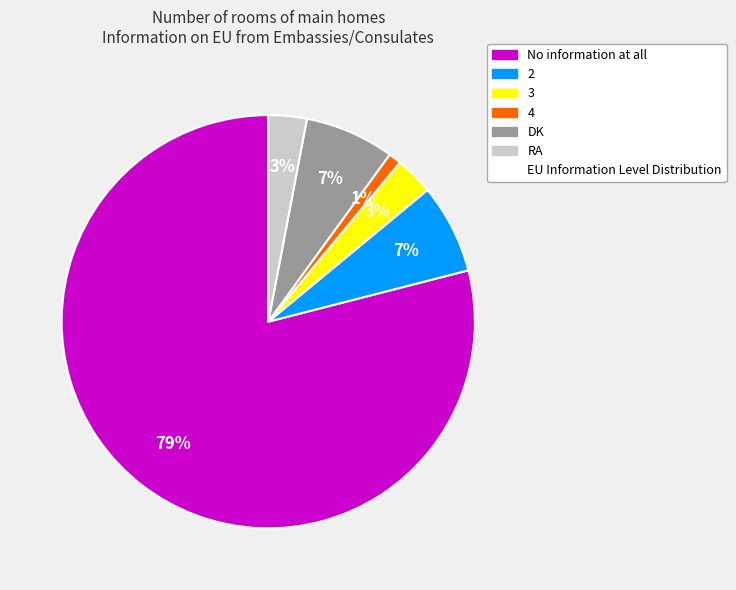

Is there a majority slice in this chart?

Yes